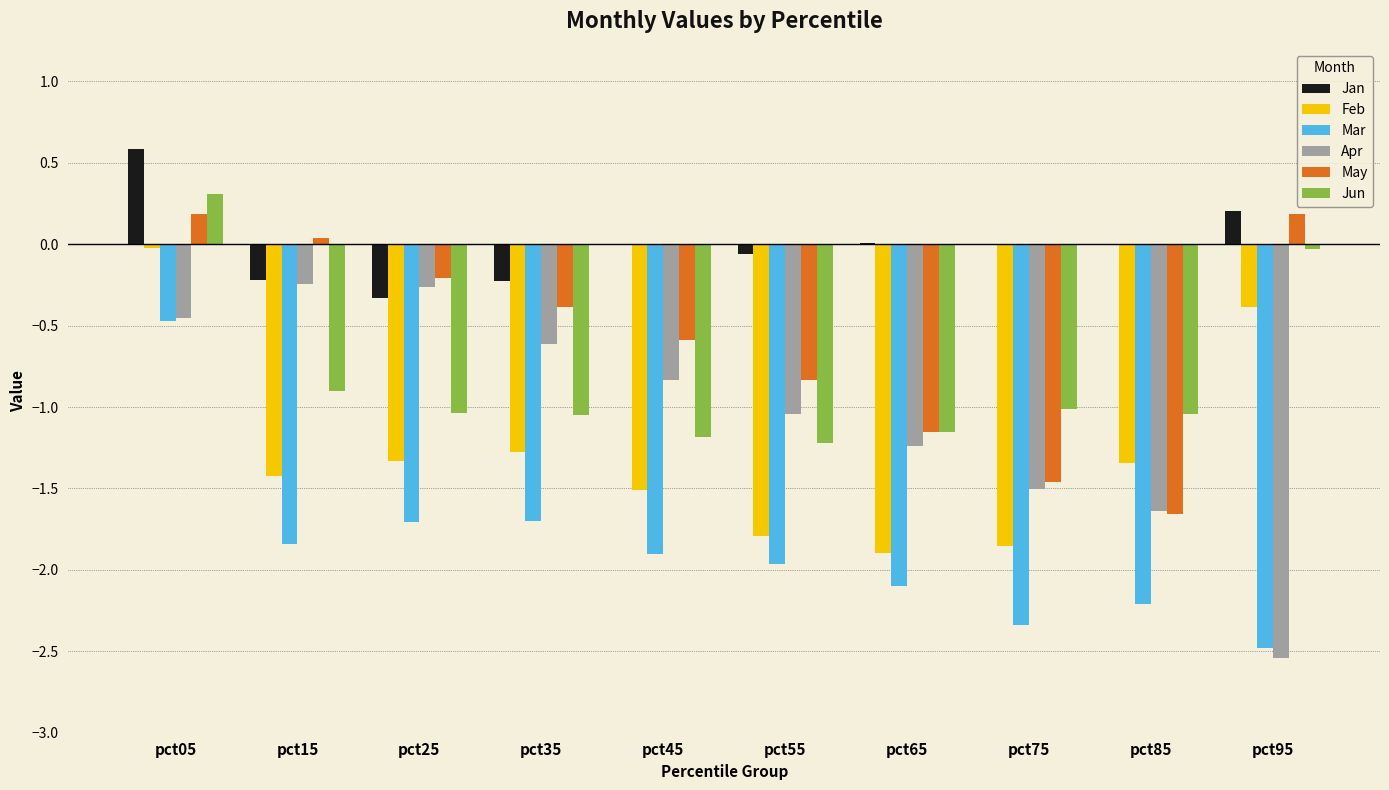

Is it true that Feb equals -1.3 at pct75?

False